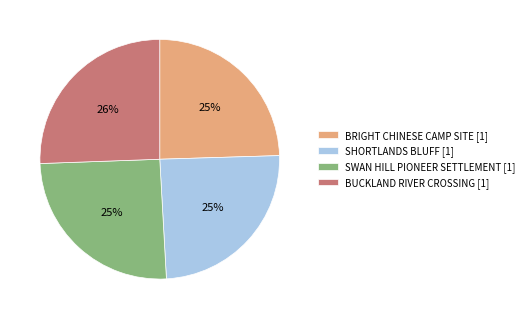

Does any single category account for the majority?

No